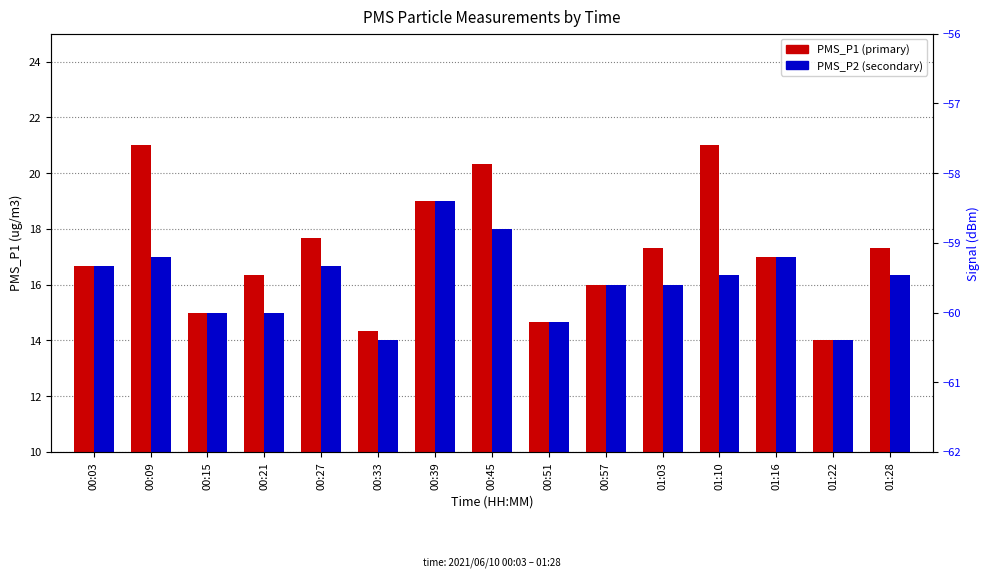

Rank the series by their maximum value, from lowest to highest.

PMS_P2, PMS_P1